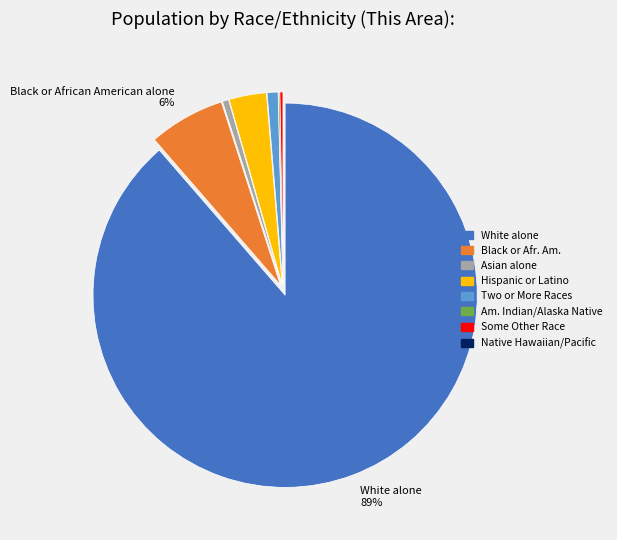

To the nearest percent, what is the difference between the largest and smallest slice percentages?

89%